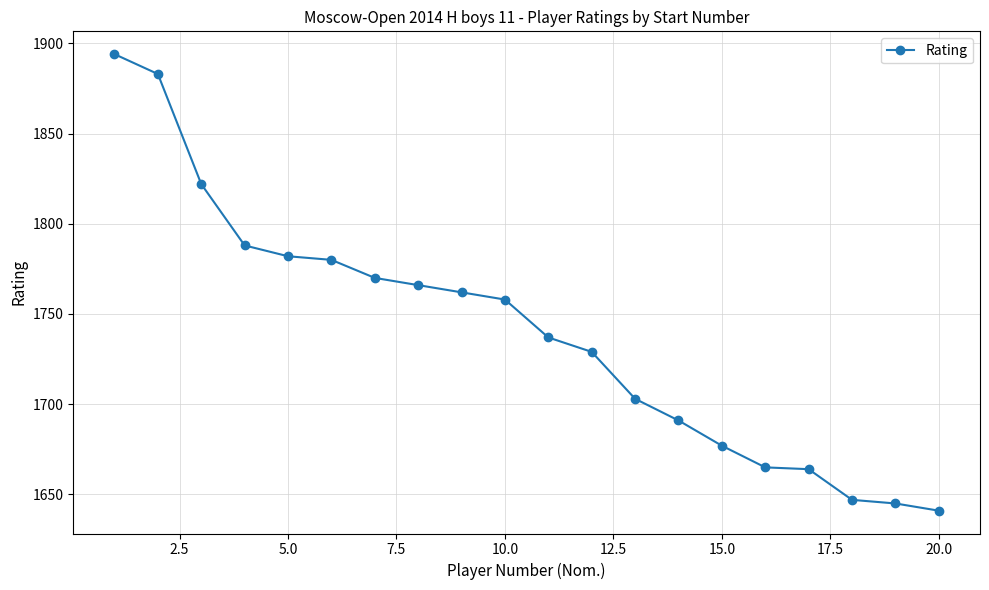

How many data points does each series have?

20